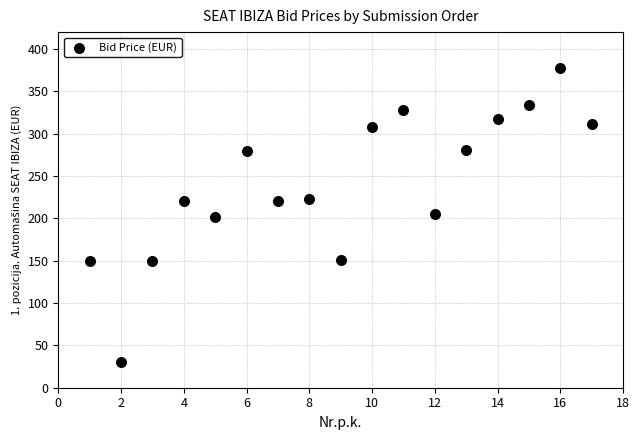

What is the range of X values (max minus min)?

16.0